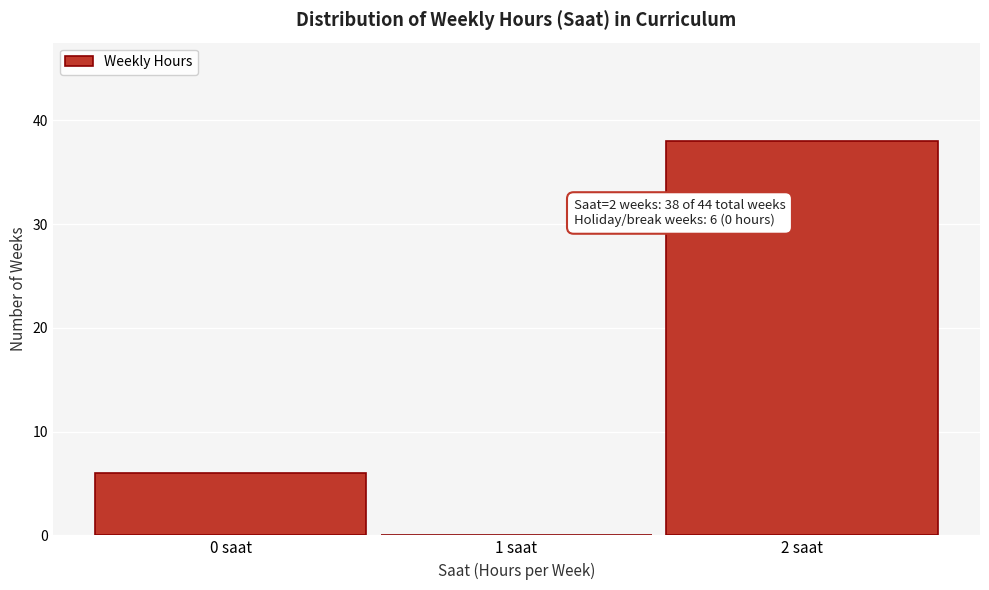

Reading right to left, extract all data points from this chart.

2 saat=38	1 saat=0	0 saat=6